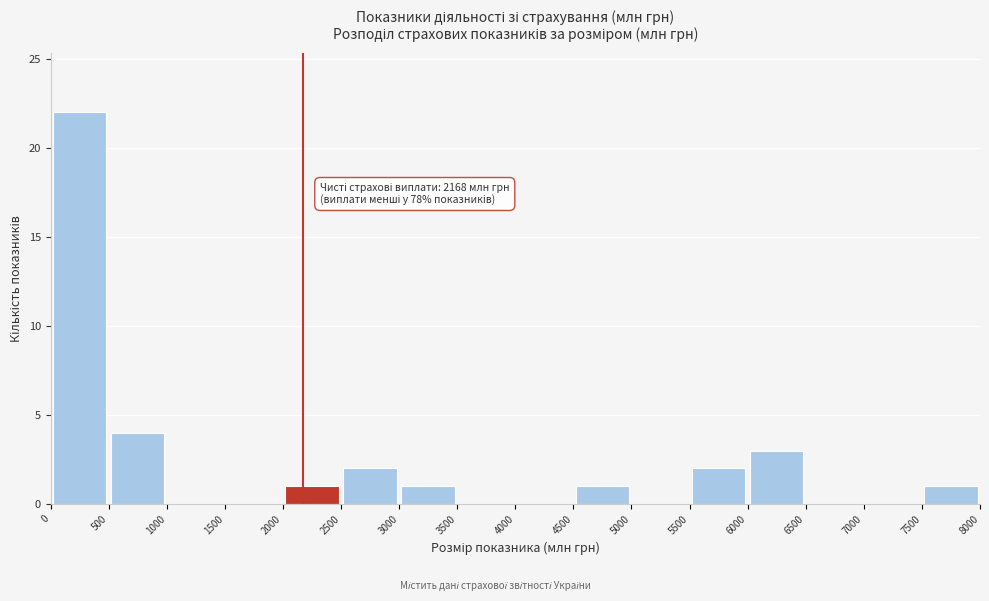

Which range on the x-axis has the tallest bar?

0 to 500